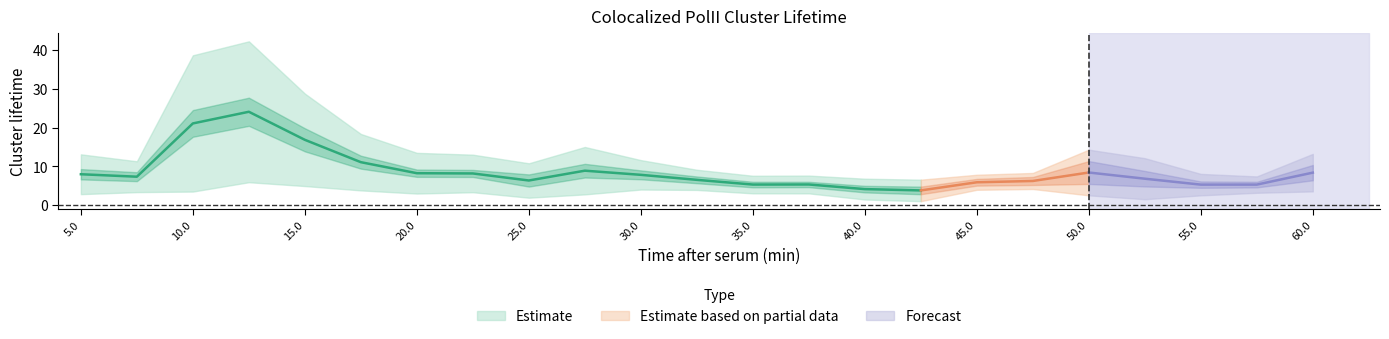

At which category is the sum across all series the highest?

12.5